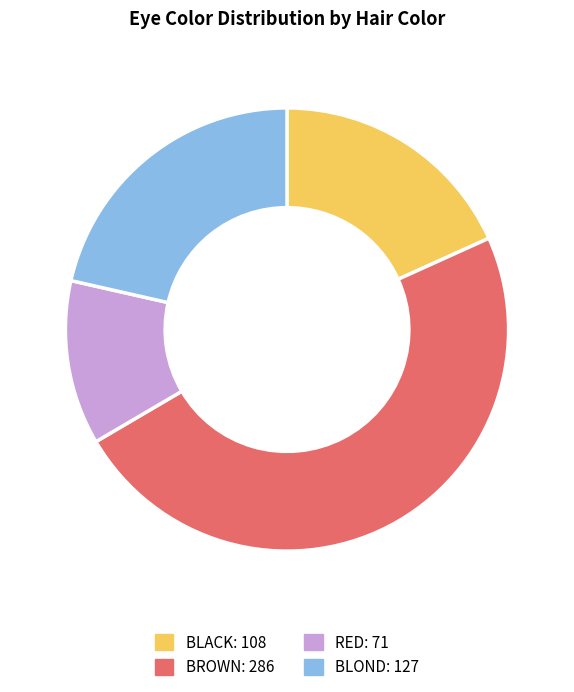

What is the ratio of the value at RED to the value at BLACK?

0.7